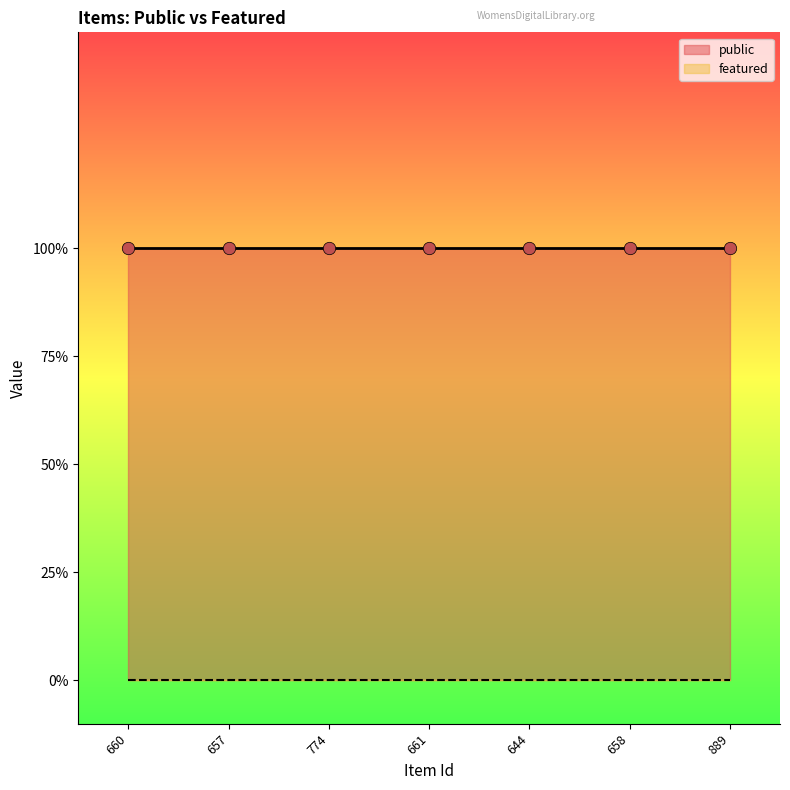

At how many categories does at least one series exceed 0?

7